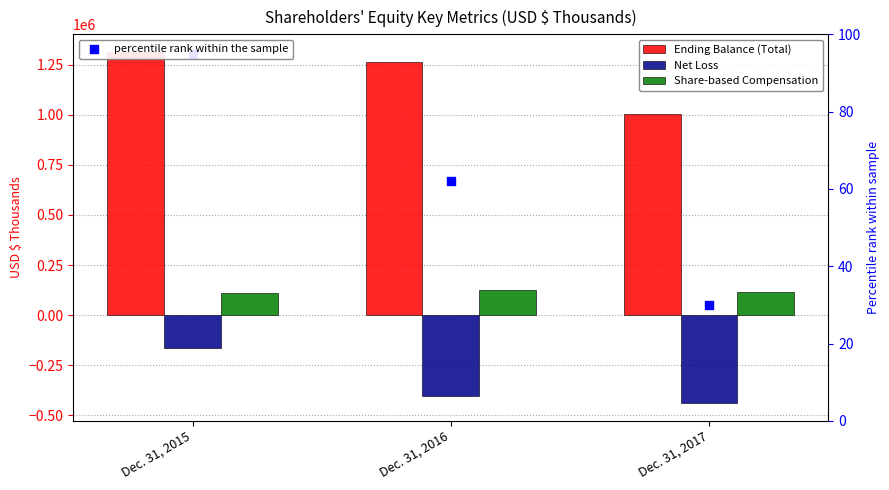

What are all the series names shown in the legend?

Ending Balance (Total), Net Loss, Share-based Compensation, percentile rank within the sample